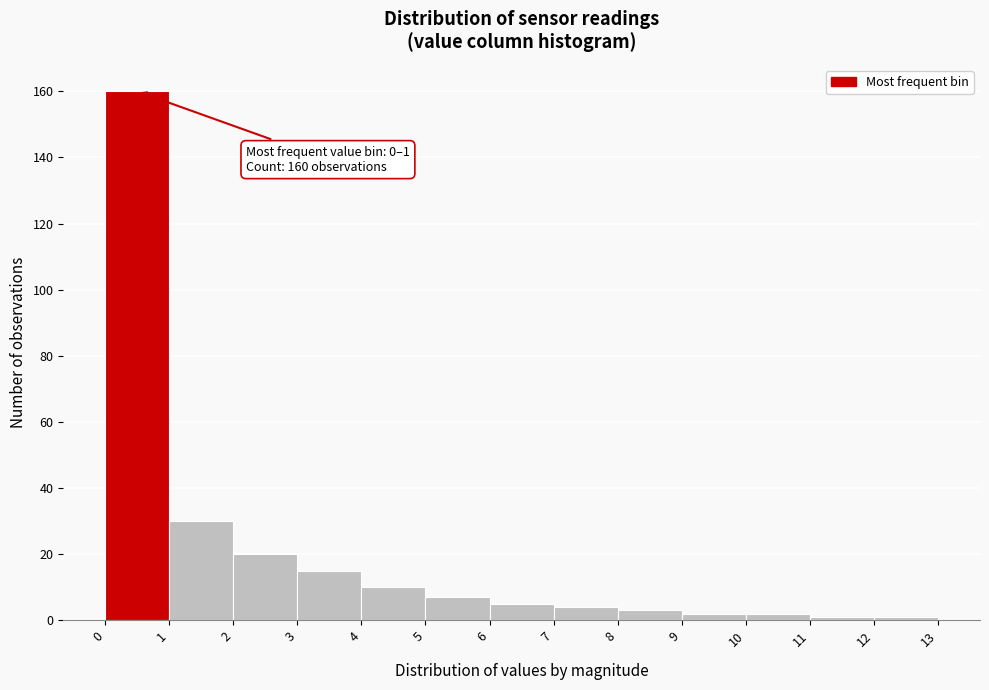

Over which range of the x-axis is the bar tallest?

0 to 1